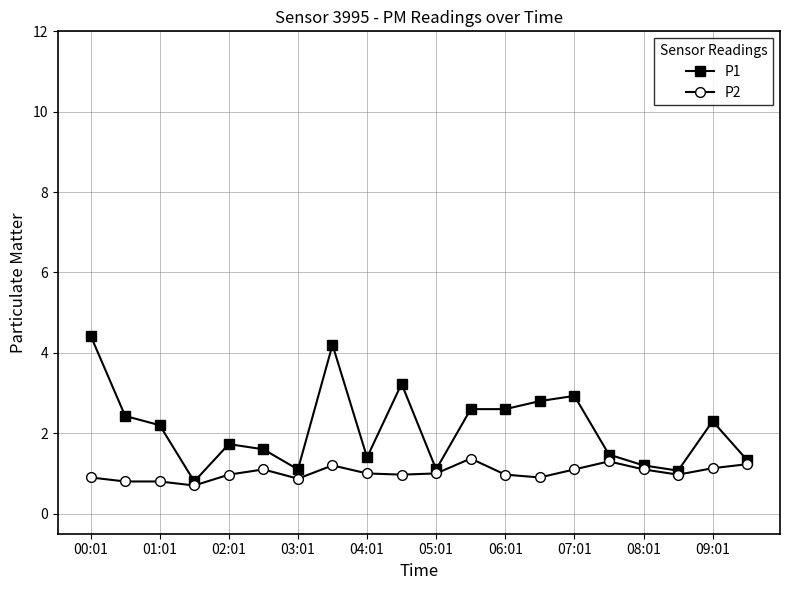

What is the smallest value displayed?

0.7